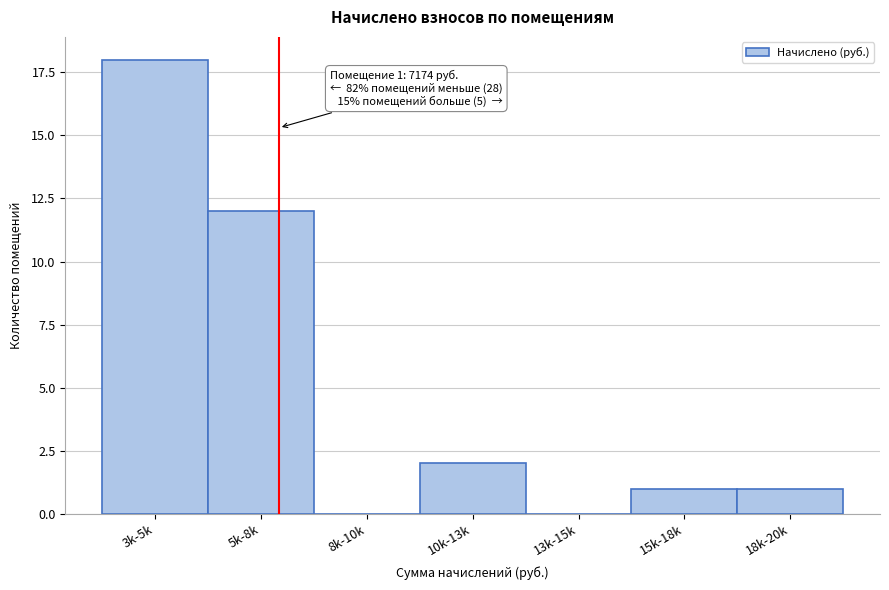

Reading left to right, what are all the values shown in this chart?

3k-5k=18	5k-8k=12	8k-10k=0	10k-13k=2	13k-15k=0	15k-18k=1	18k-20k=1